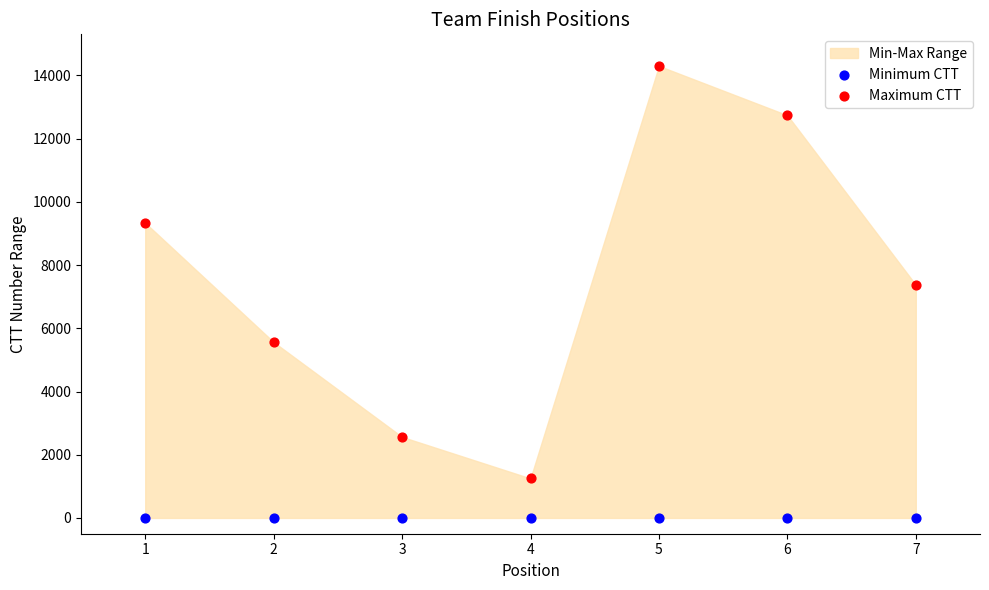

Across all series, what Y value is closest to 7150?

7374